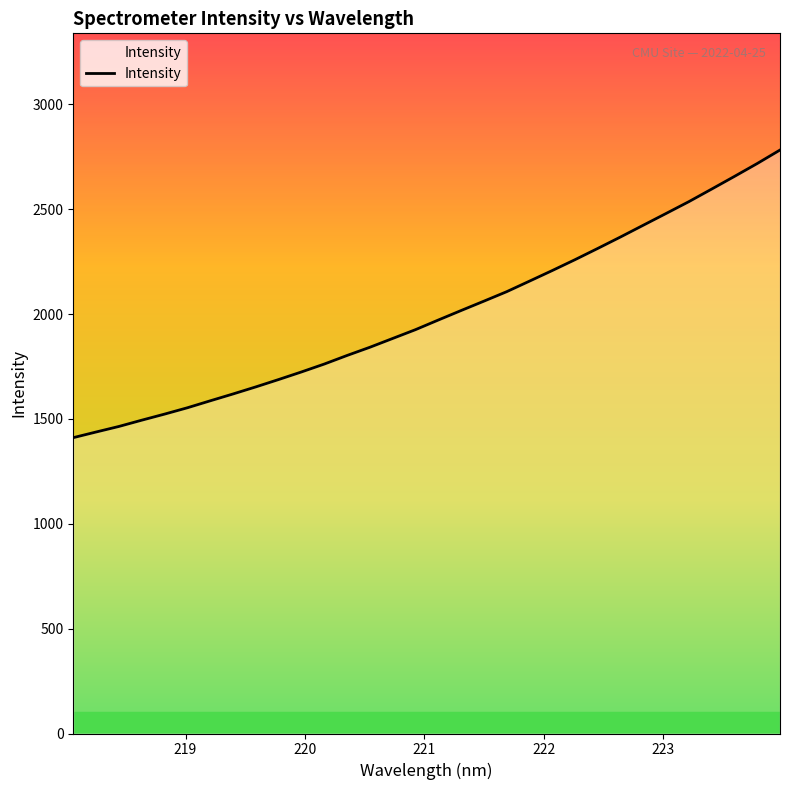

What is the greatest value displayed?

2782.5